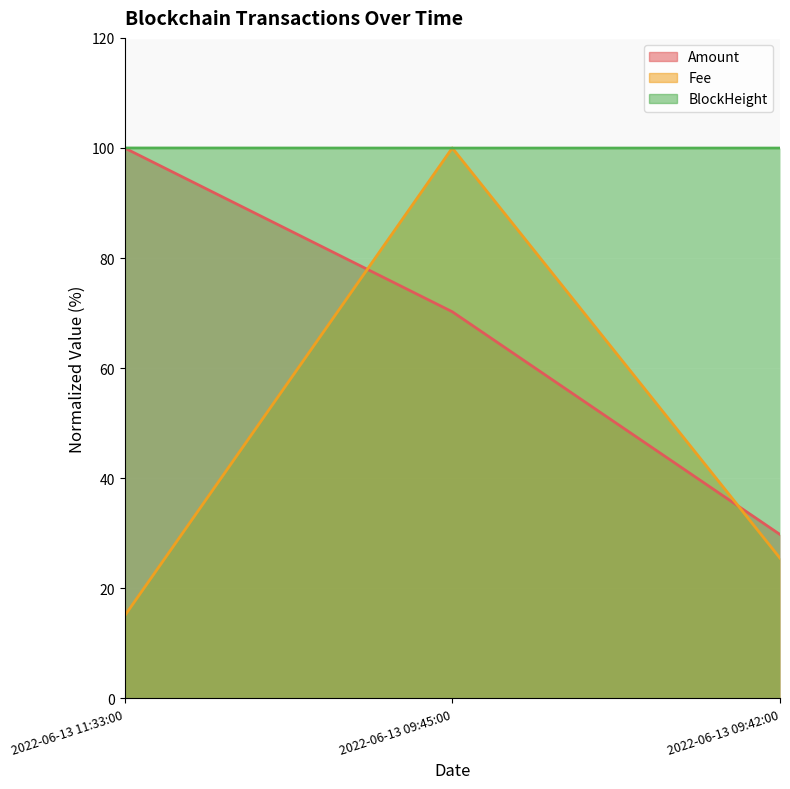

At which label is Fee closest to 57?

2022-06-13 09:42:00